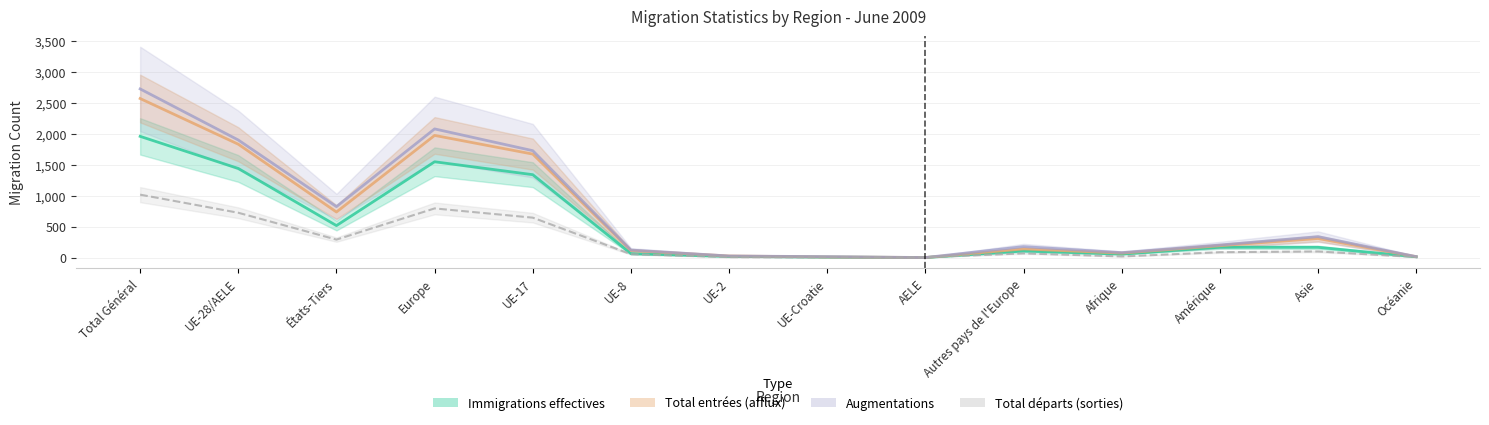

What is the approximate value at Autres pays de l'Europe, to the nearest 100?

100